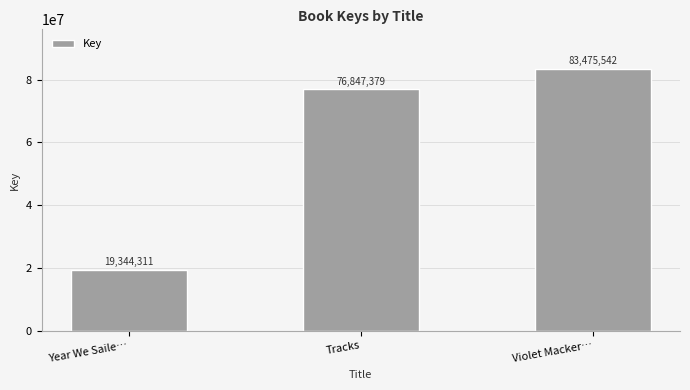

Count the number of categories in the chart.

3